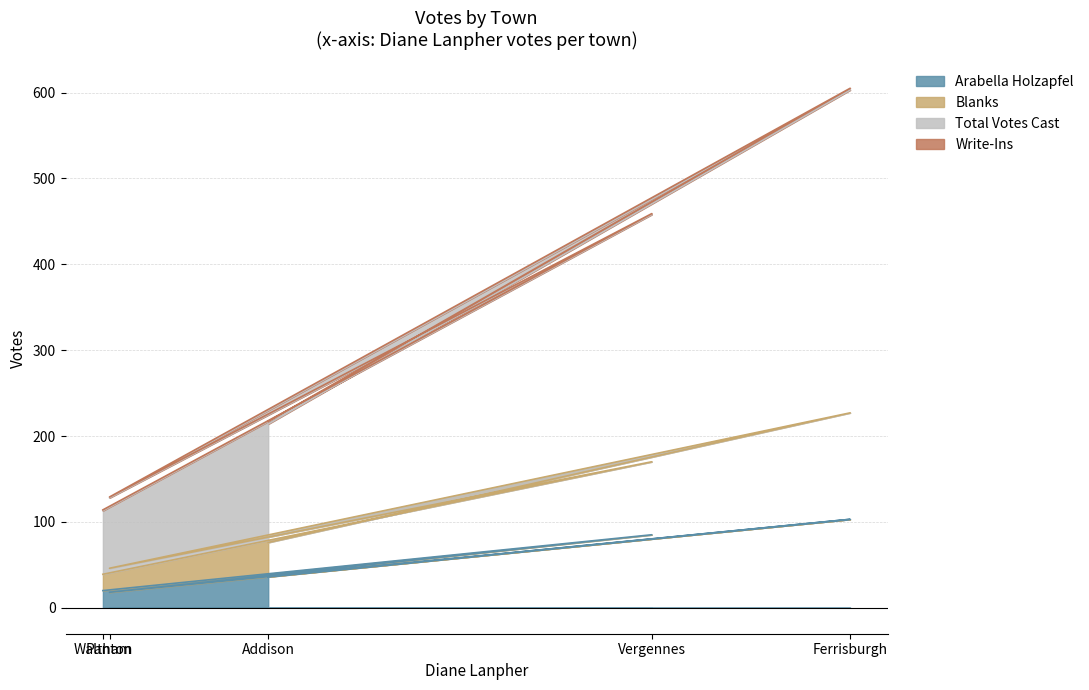

What is the minimum value for Arabella Holzapfel?

18